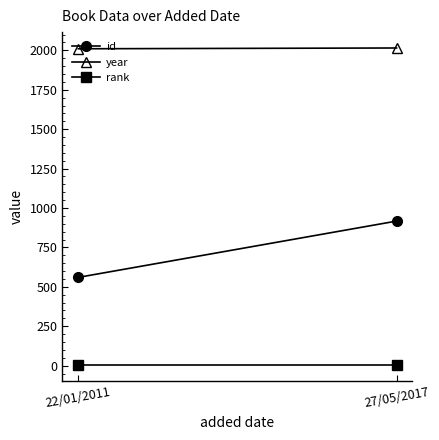

Is it true that year equals 2010 at 22/01/2011?

True